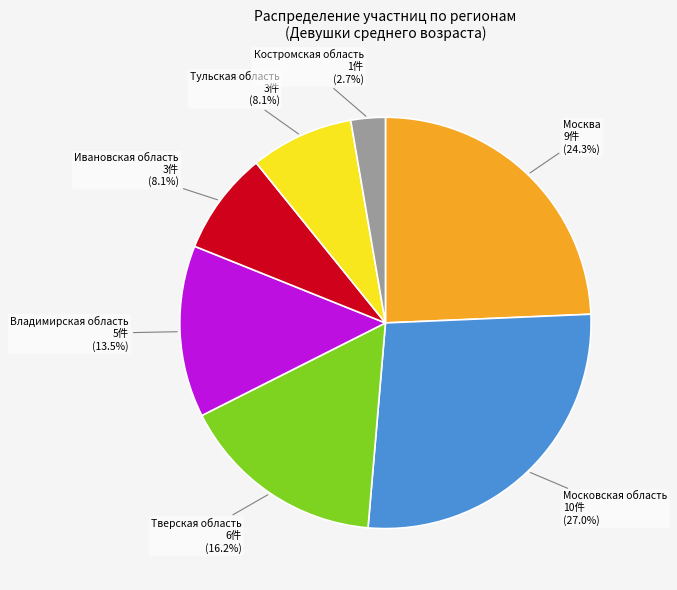

What percentage is the Тульская область slice, to the nearest percent?

8%